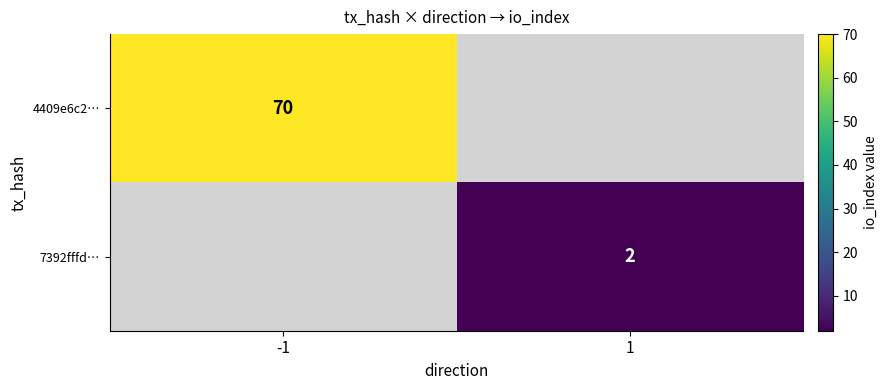

Is the value of 7392fffd… at 1 greater than the value of 4409e6c2… at -1?

No